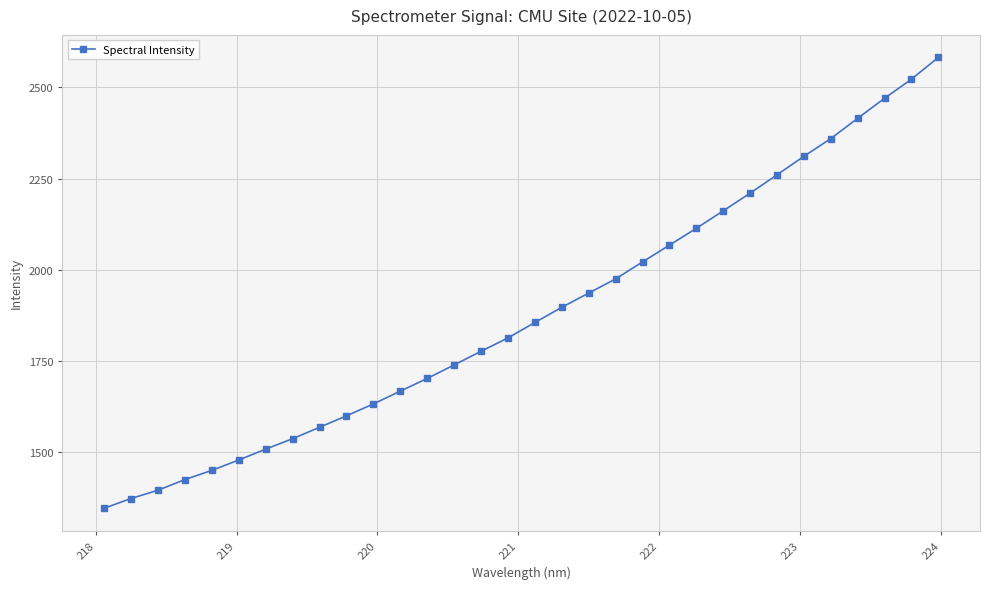

What is the value of the 5th point from the left?

1448.7